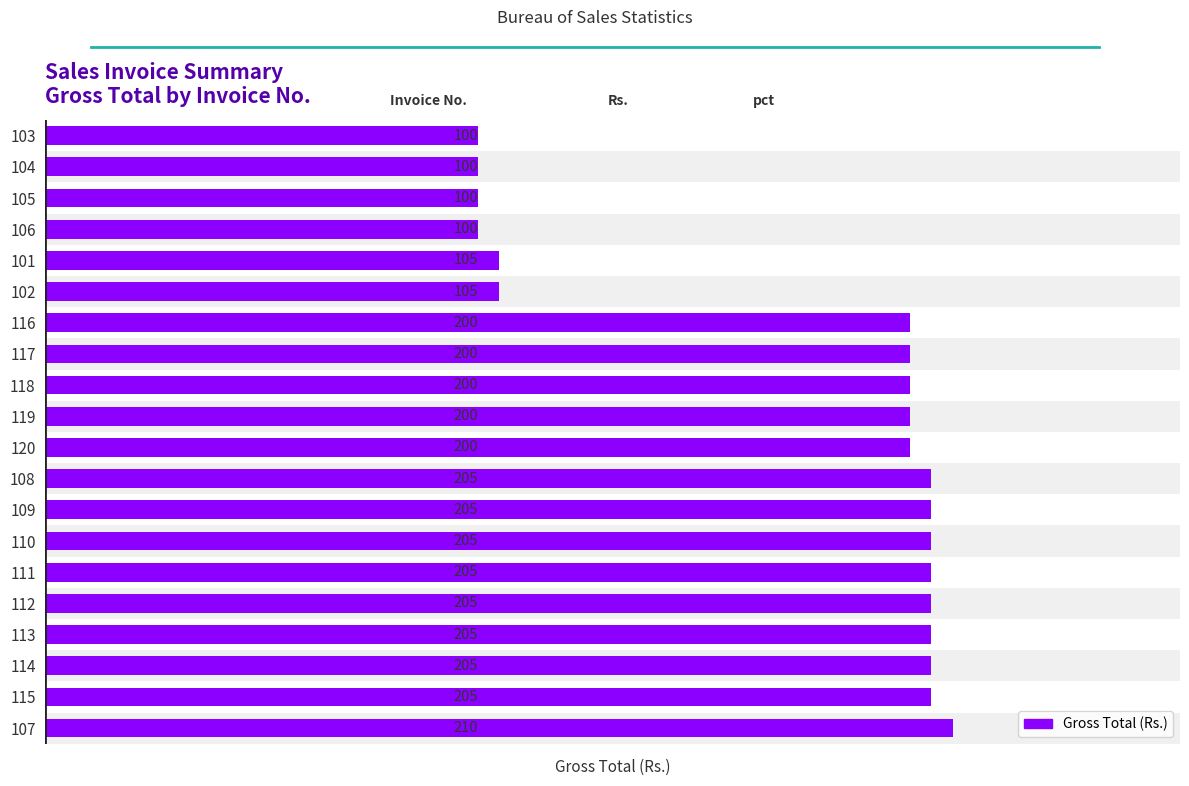

What is the value of the 3rd bar from the left?

205